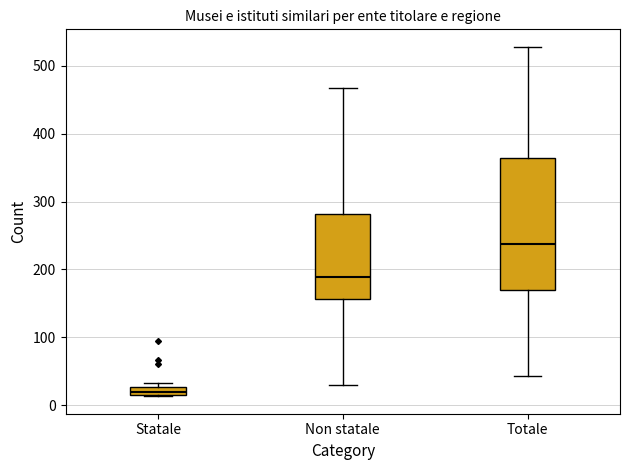

Where is the lower edge of the box for Statale on the y-axis? The values are not printed on the chart, so give them approximately, as read against the axis.

20